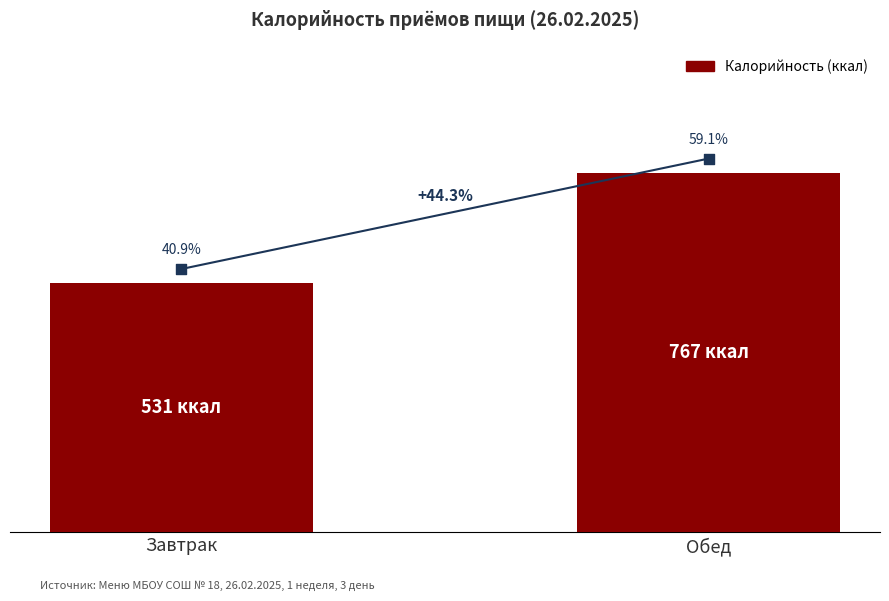

Which has a higher value, Завтрак or Обед?

Обед